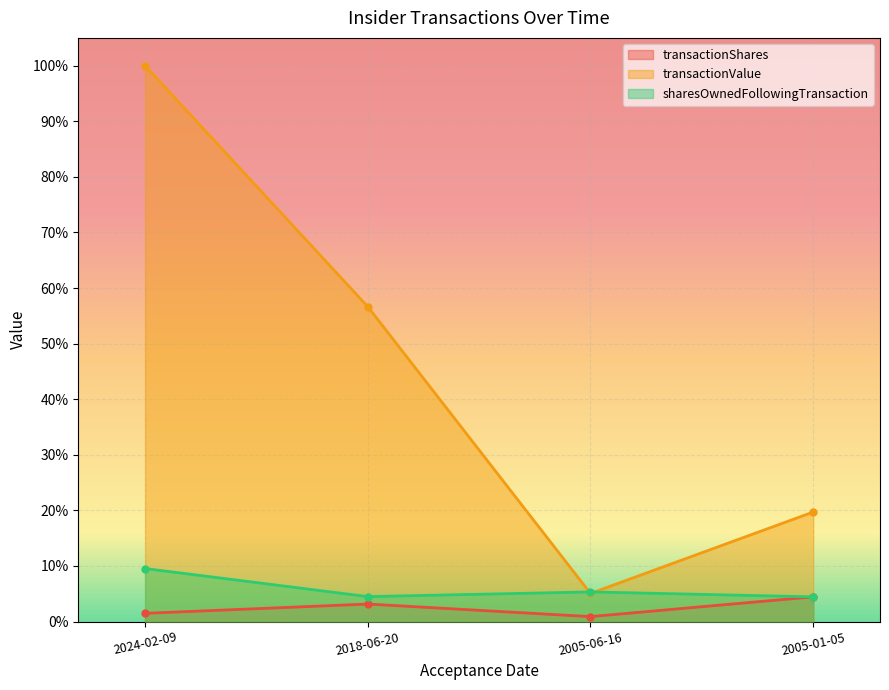

How many lines are shown in the chart?

3